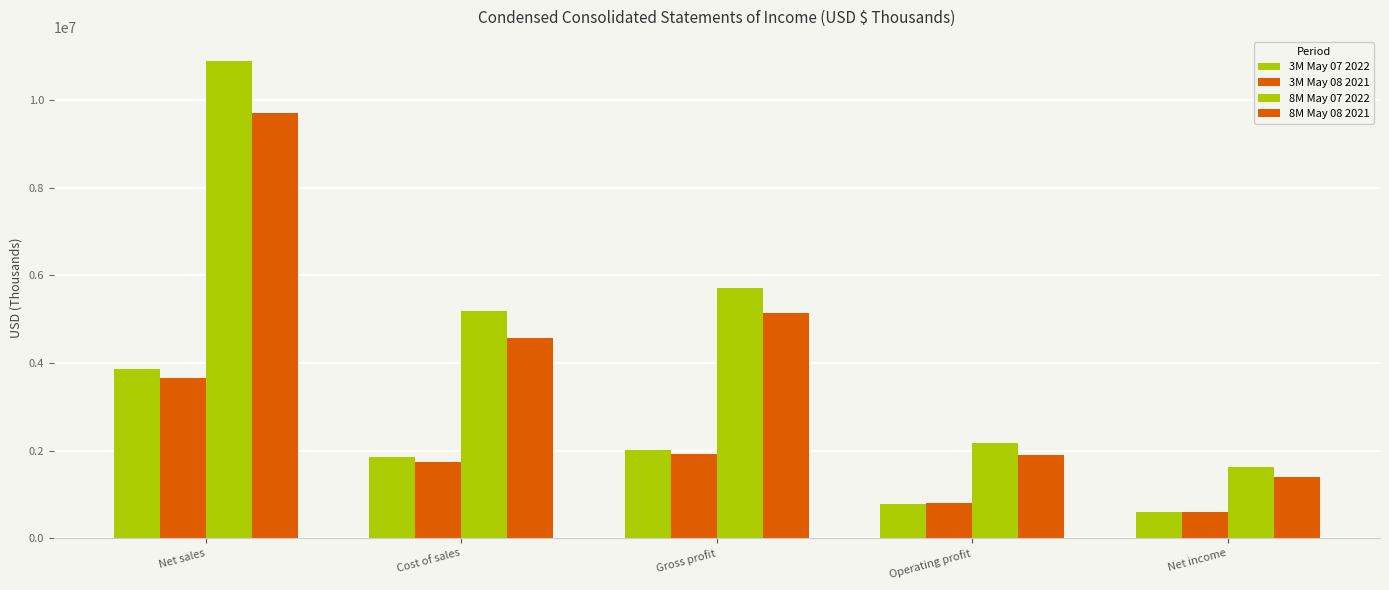

Which series changed the most between Net sales and Cost of sales?

8M May 07 2022